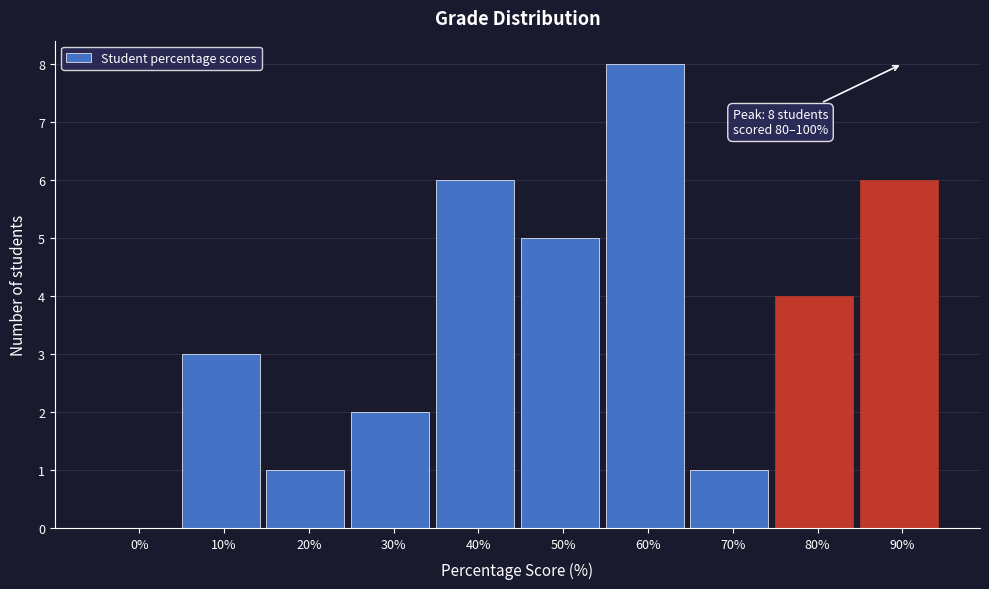

Reading left to right, transcribe all the data shown in this chart.

0%=0	10%=3	20%=1	30%=2	40%=6	50%=5	60%=8	70%=1	80%=4	90%=6